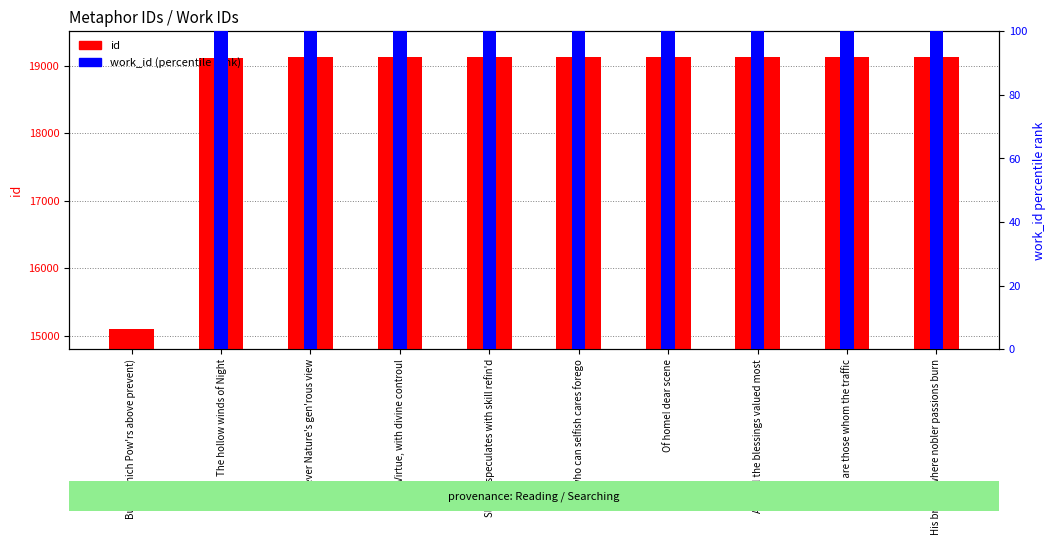

What is the value of the work_id (percentile) bar at the 2nd from the left?

100